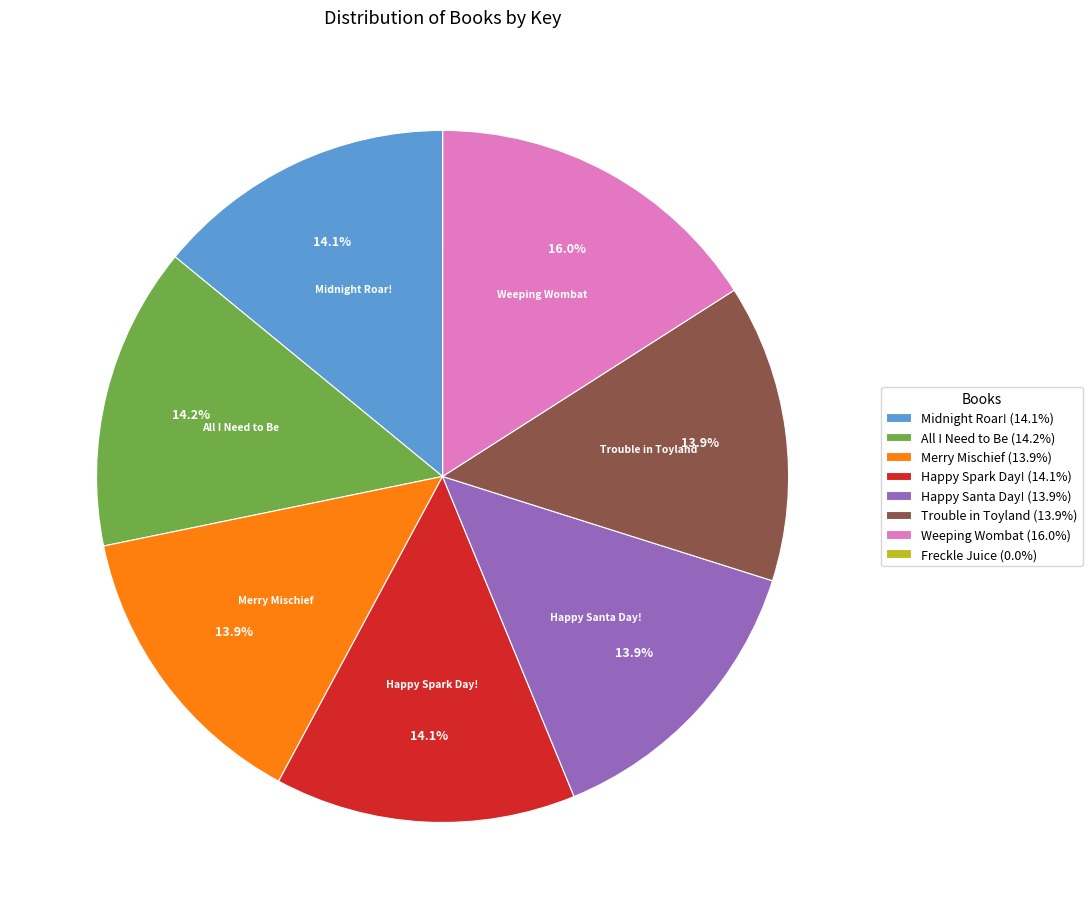

Do Trouble in Toyland and Happy Santa Day! together represent more than half of the pie?

No